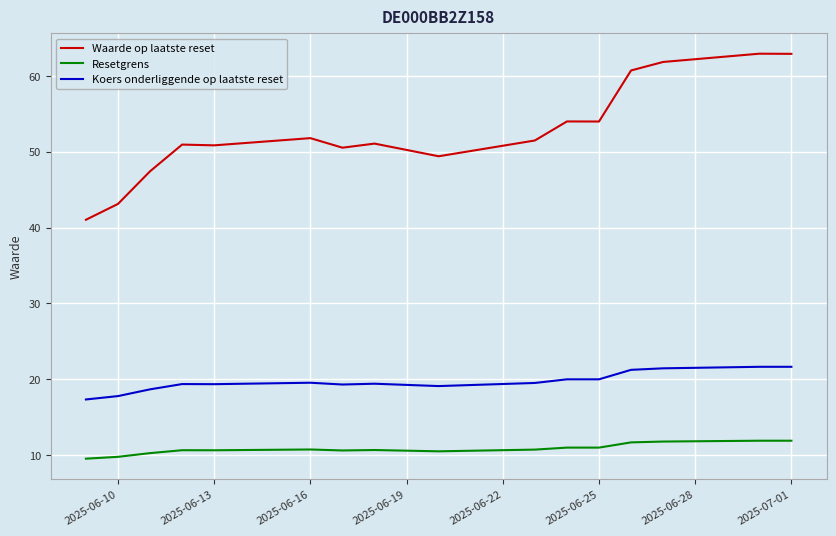

Which series has the largest total across all categories?

Waarde op laatste reset